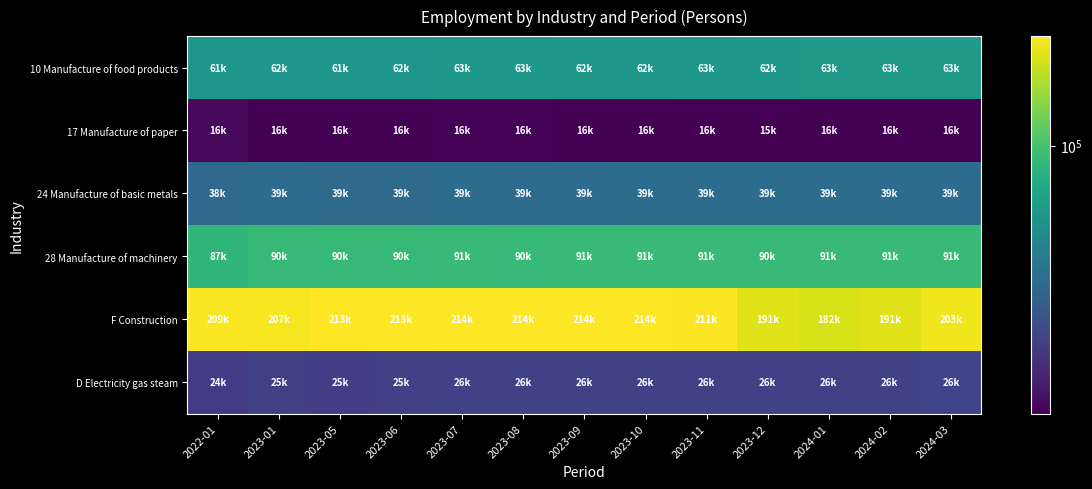

At which category does the chart reach its peak across all series?

2023-07